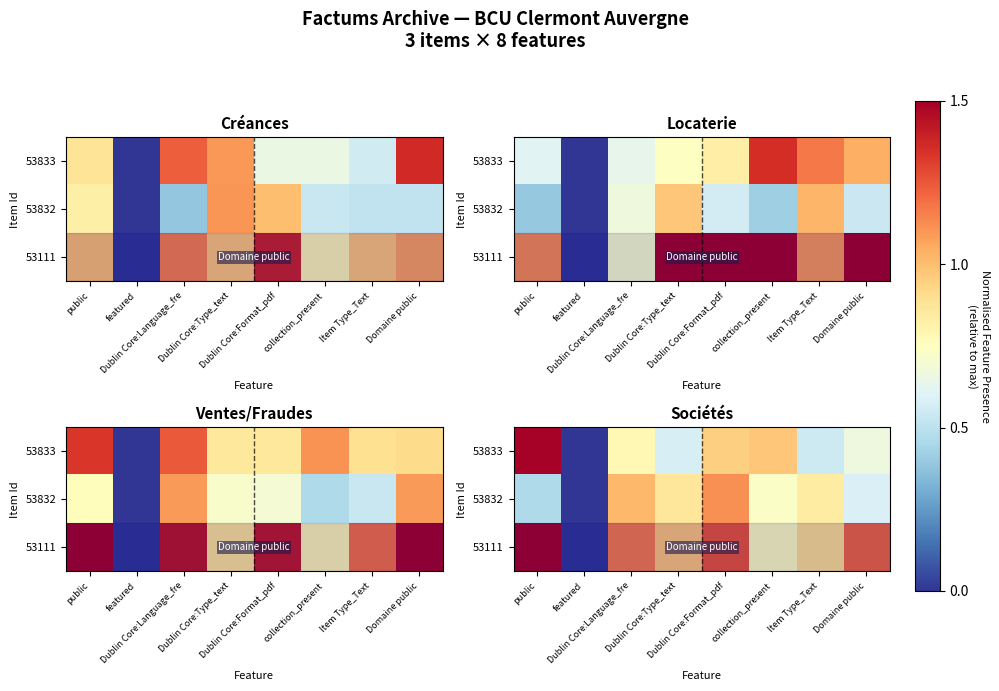

Rank the categories by 53832 value from highest to lowest.

Dublin Core:Format_pdf, Dublin Core:Language_fre, Dublin Core:Type_text, Item Type_Text, collection_present, Domaine public, public, featured